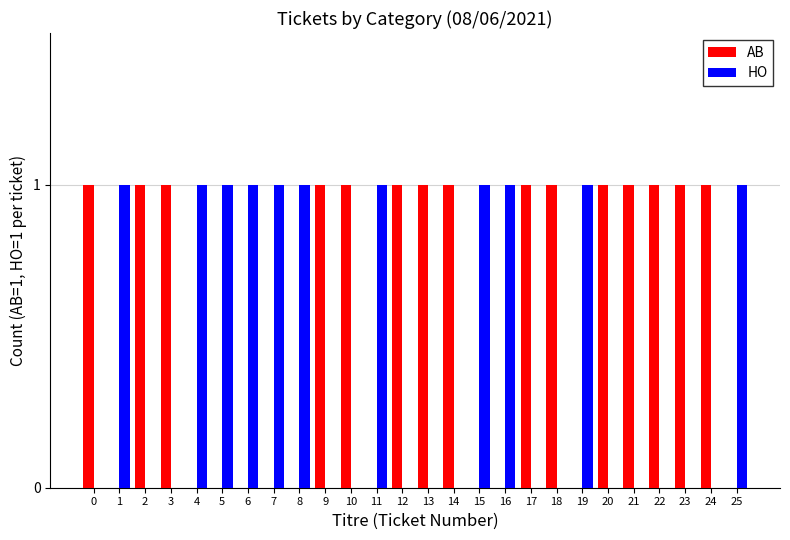

What is the sum of all AB values?

15